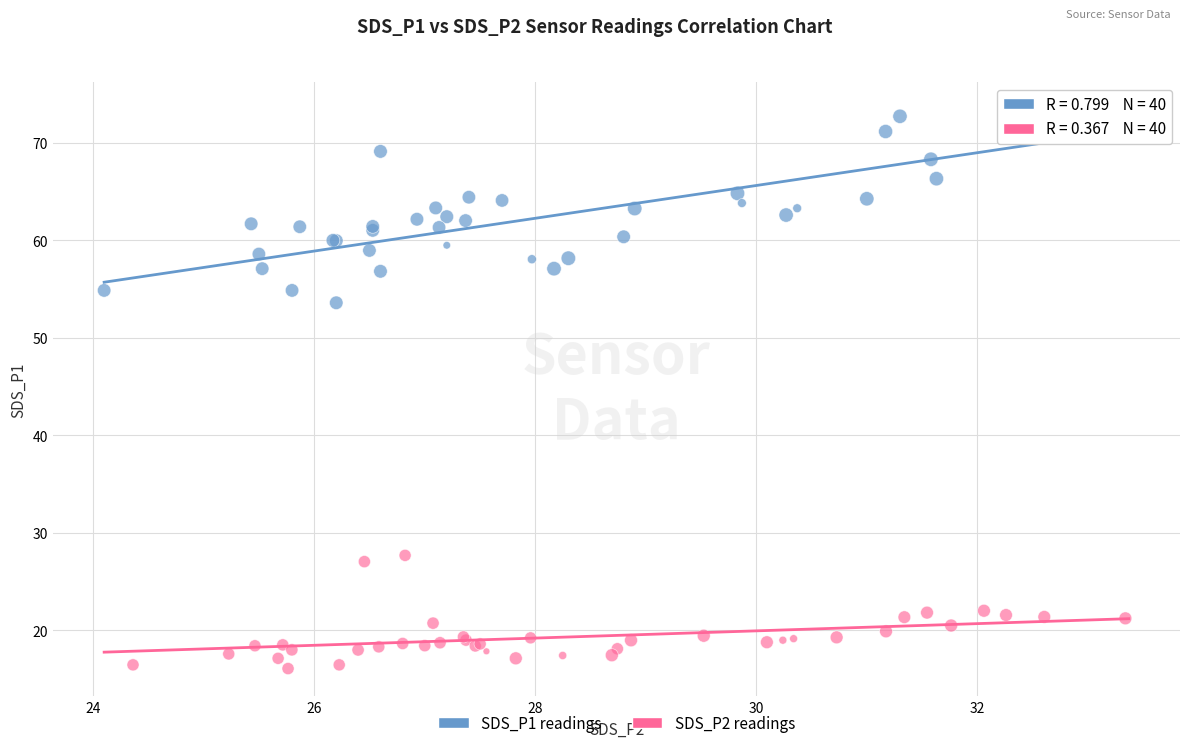

Which series contains the lowest Y value?

SDS_P2 readings